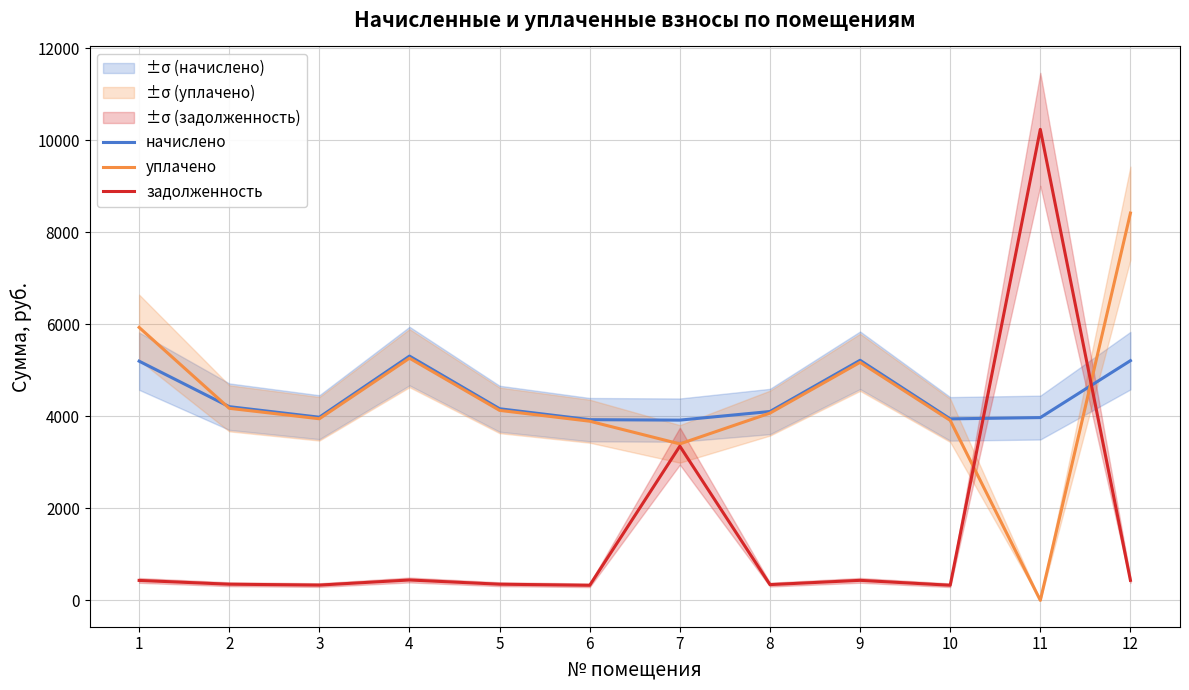

At which category is the sum across all series the highest?

11